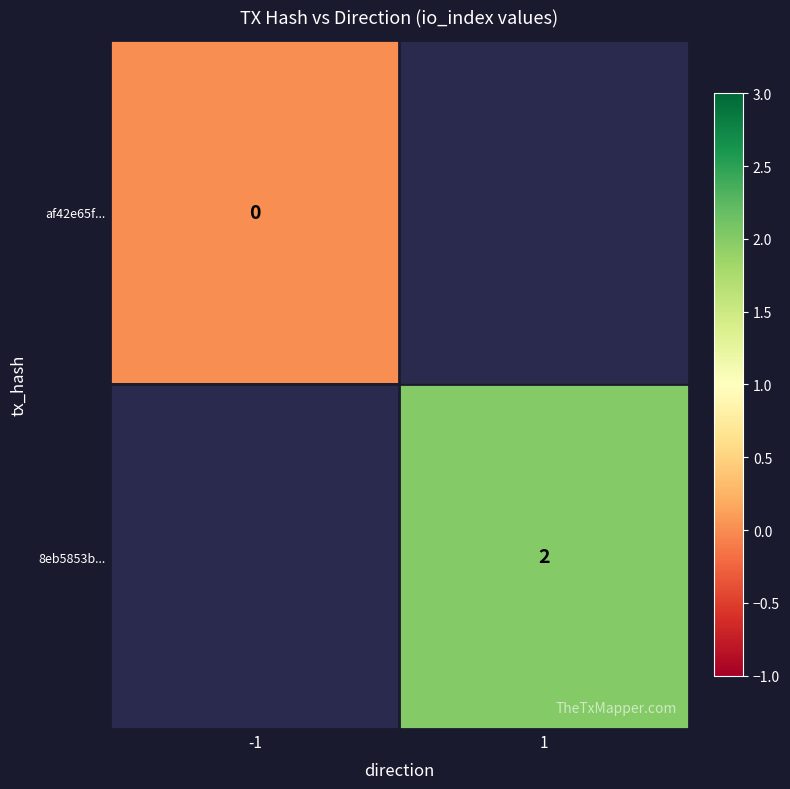

The 8eb5853b... series shows 2 at 1. True or false?

True